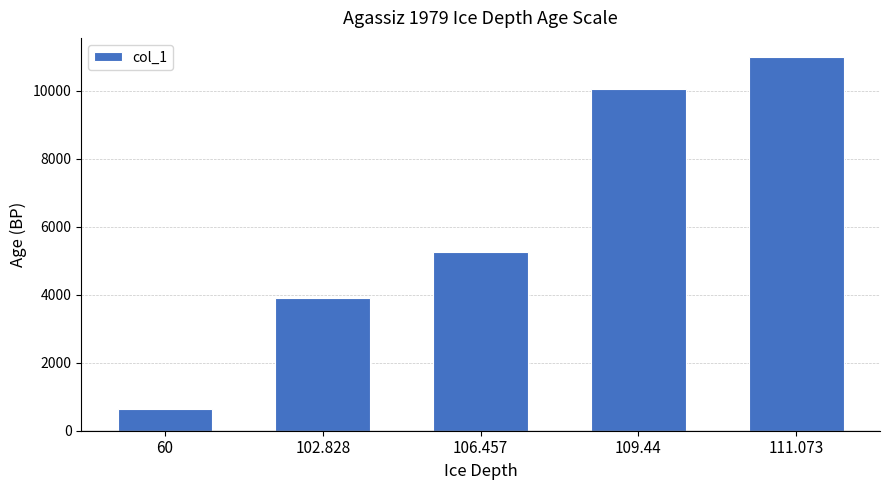

How many bars are there in total?

5